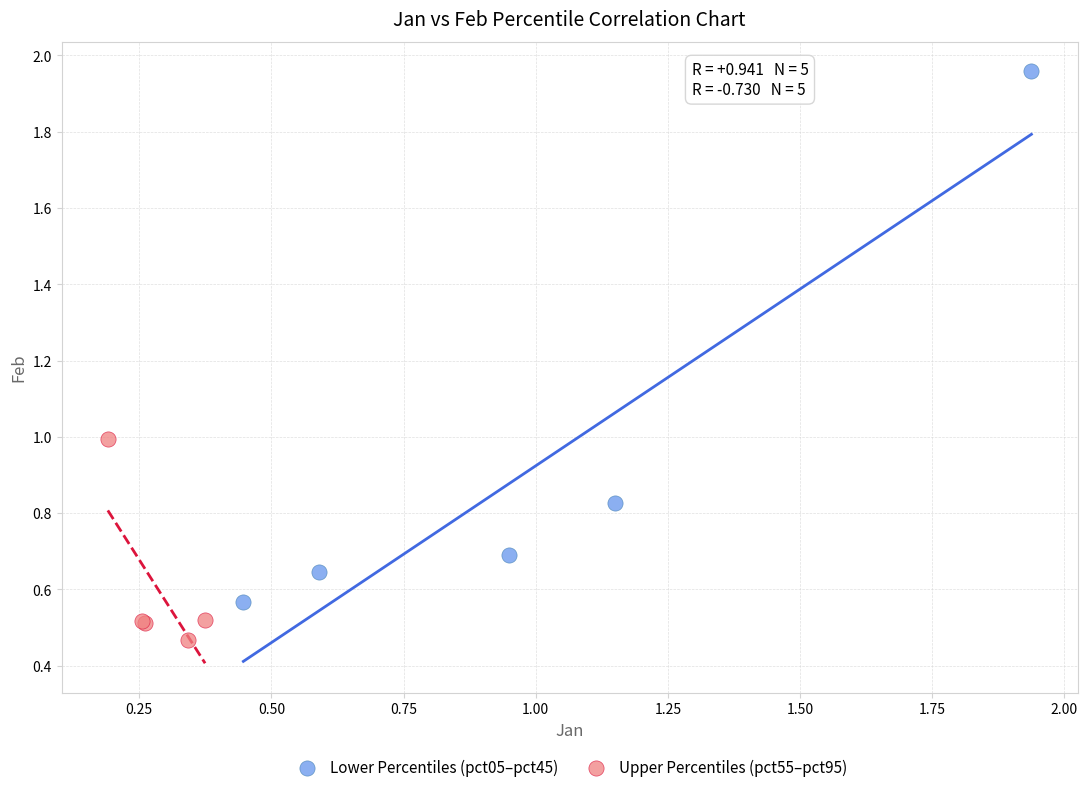

What are all the series names shown in the legend?

Lower Percentiles (pct05–pct45), Upper Percentiles (pct55–pct95)